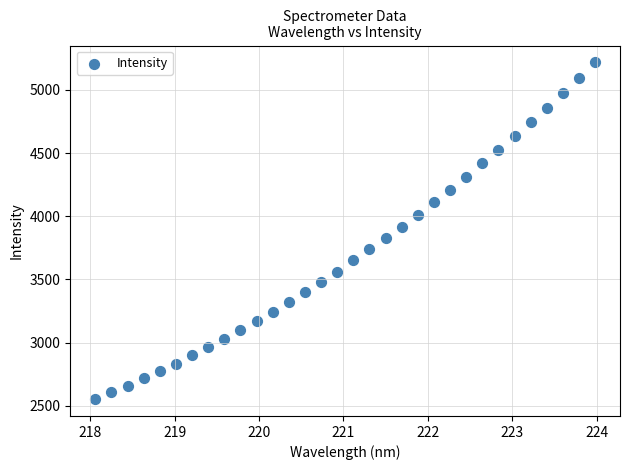

What is the range of Y values (max minus min)?

2666.8